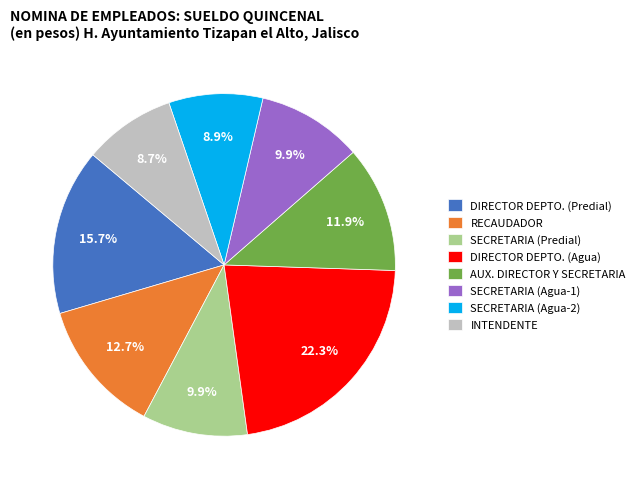

How many segments does this pie chart have?

8